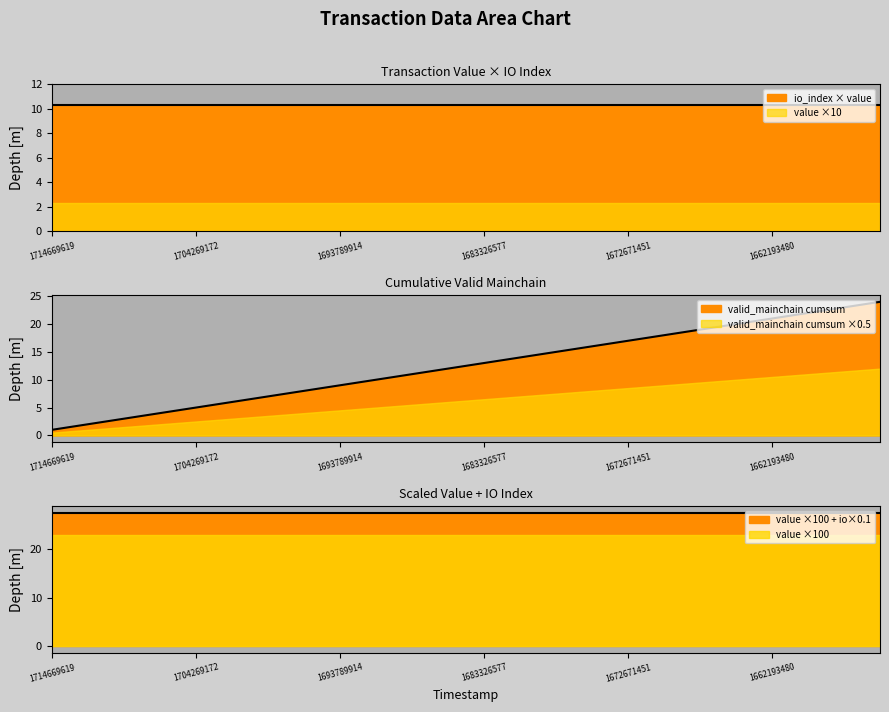

What is the average value of the value series?

0.2